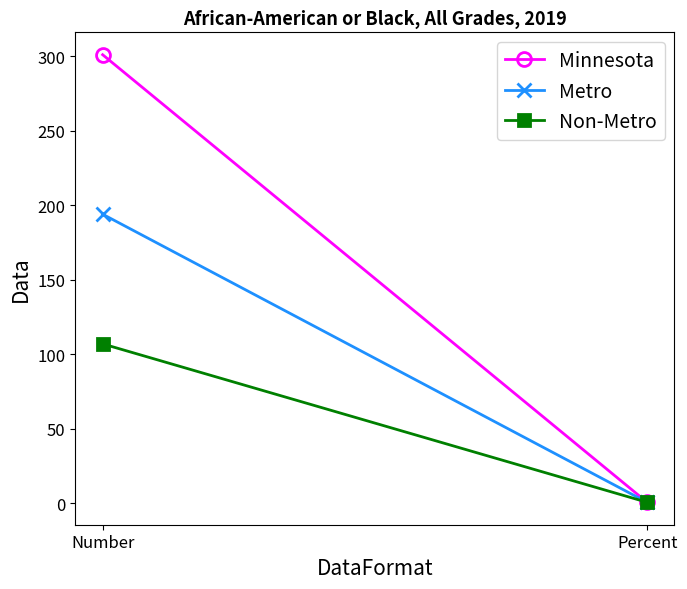

At Number, list the series in order from largest to smallest.

Minnesota, Metro, Non-Metro